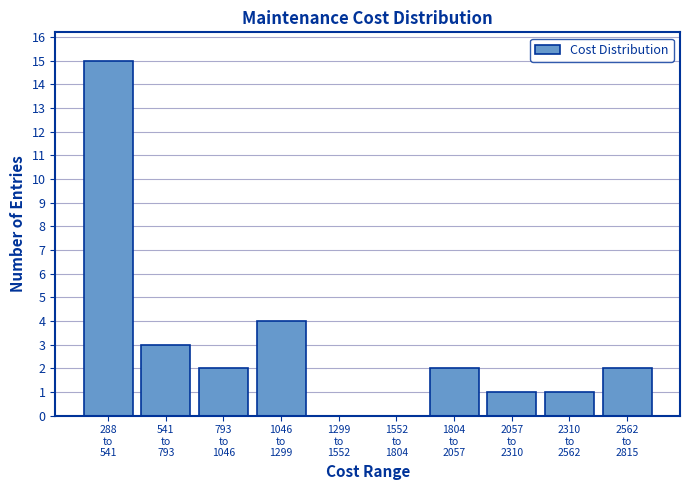

What is the greatest value displayed?

15